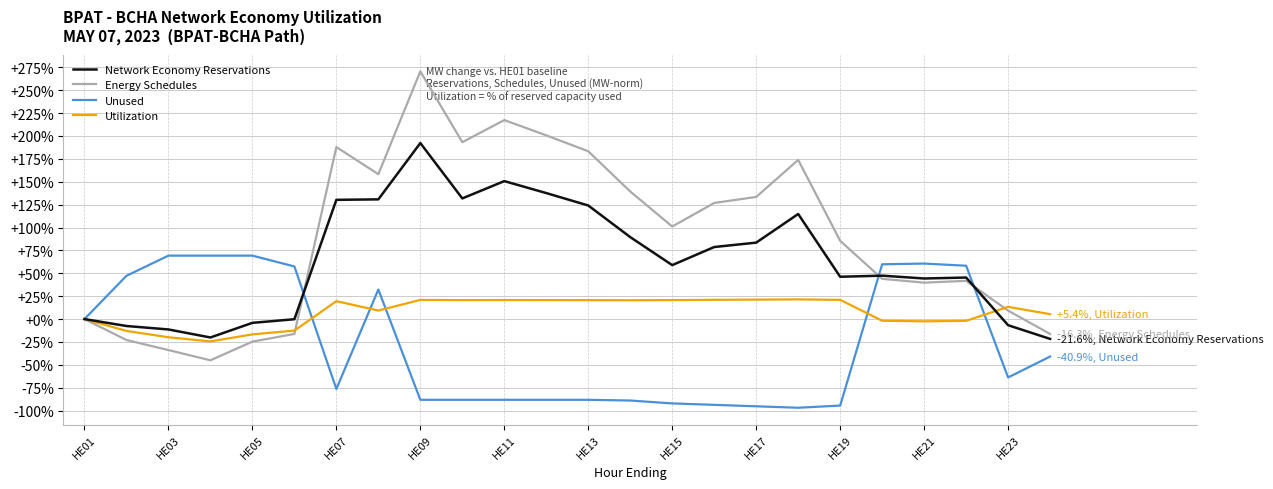

Rank the series by their maximum value, from lowest to highest.

Utilization, Unused, Network Economy Reservations, Energy Schedules